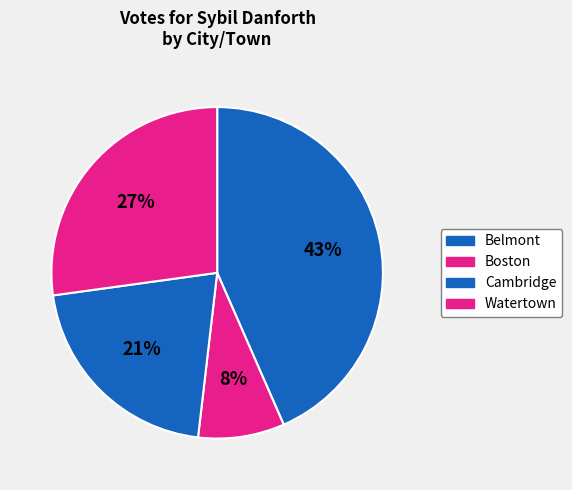

To the nearest percent, what is the average slice percentage?

25%